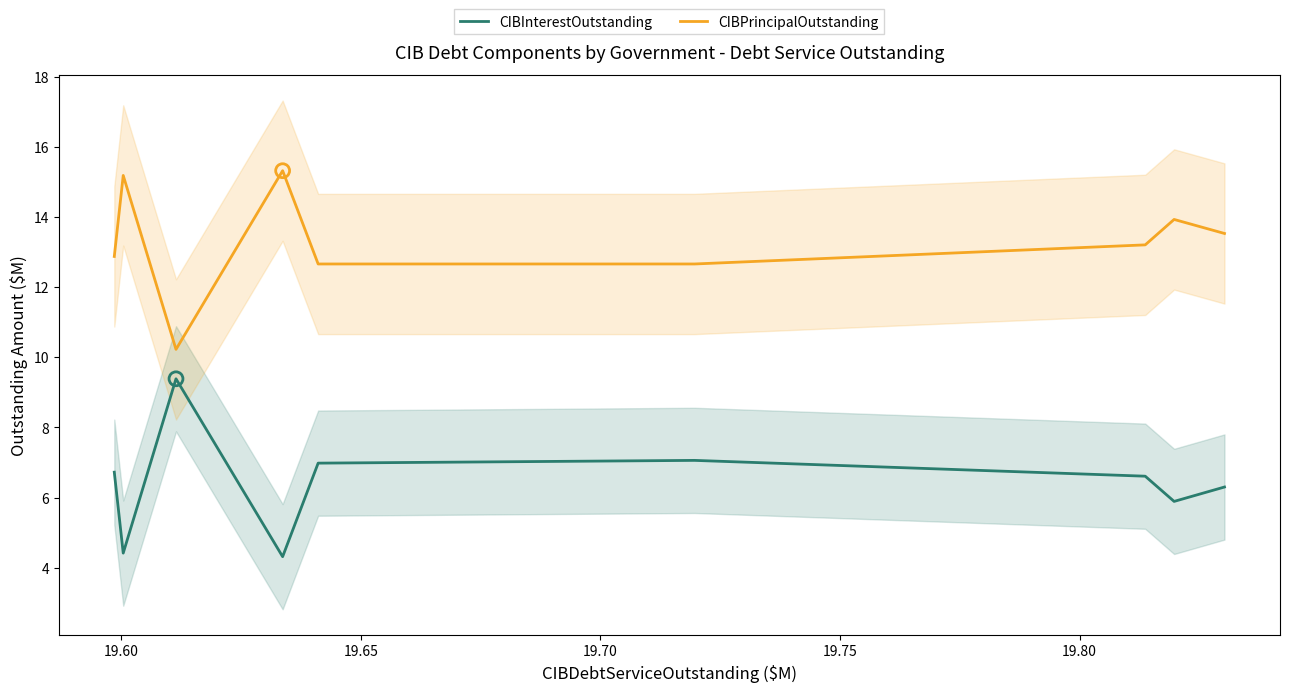

What are all the series names shown in the legend?

CIBInterestOutstanding, CIBPrincipalOutstanding